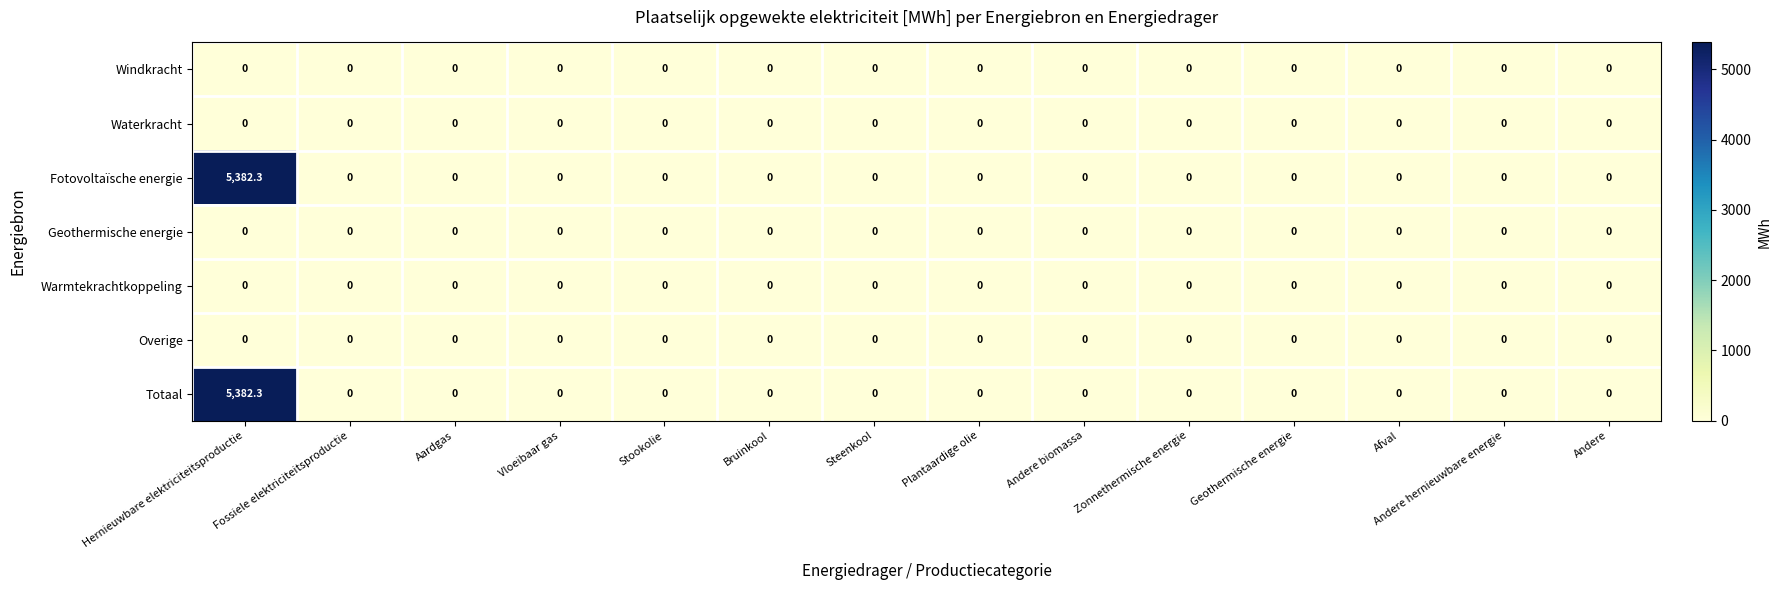

What is the maximum value shown in the chart?

5382.3